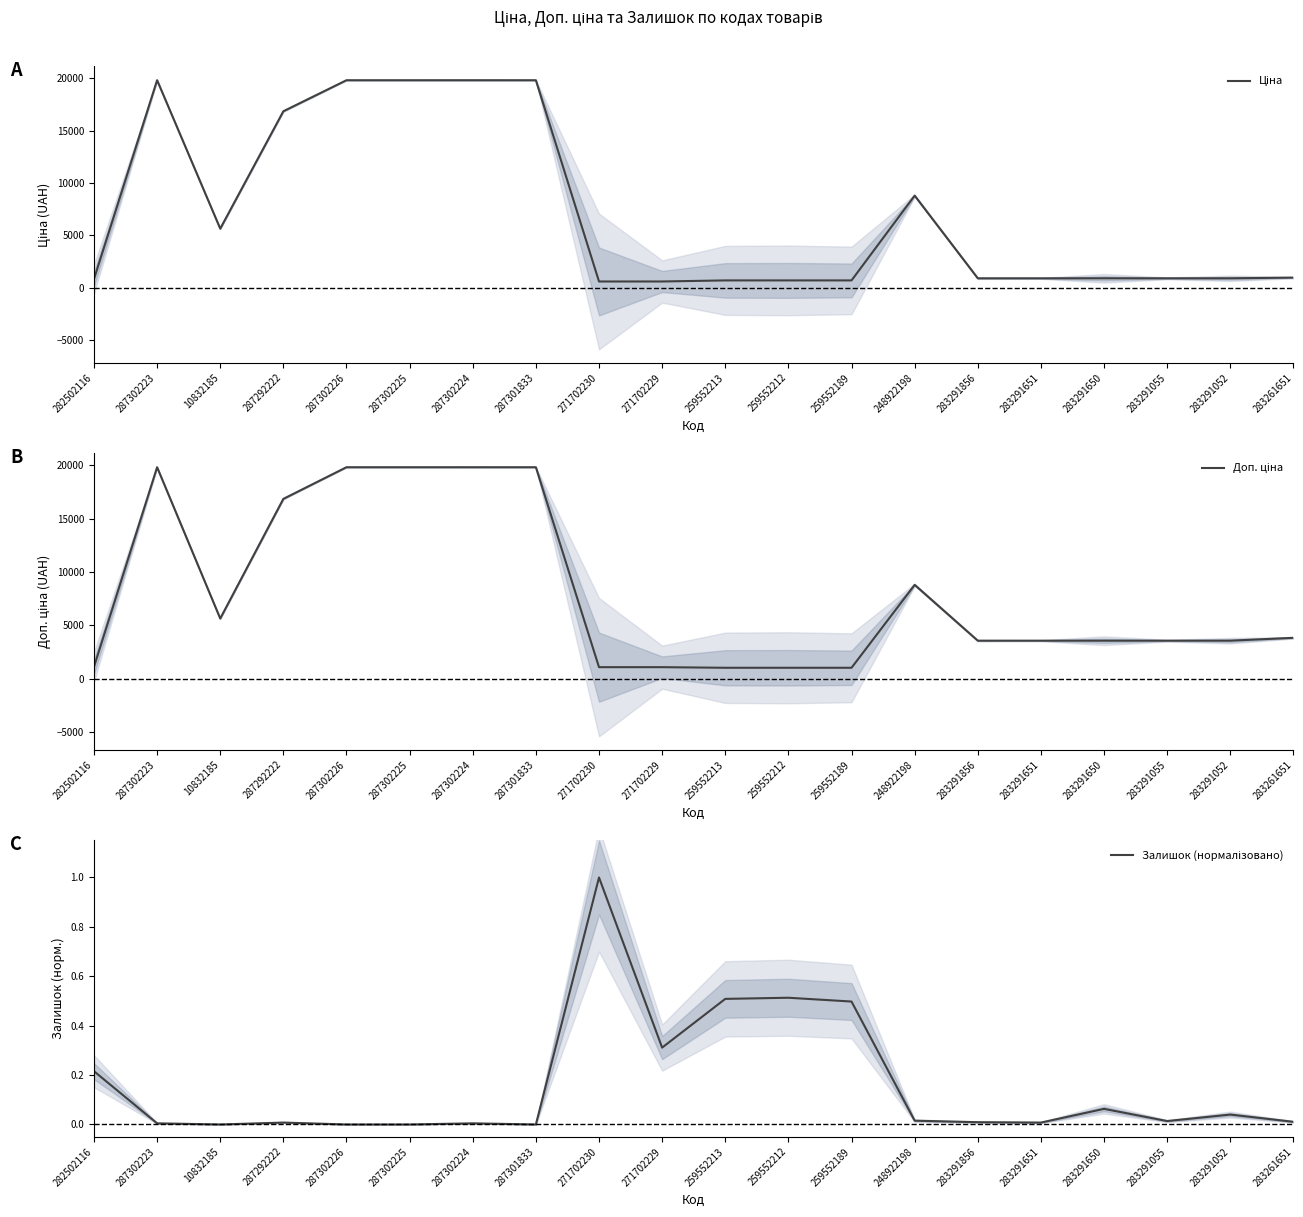

How many lines are shown in the chart?

3